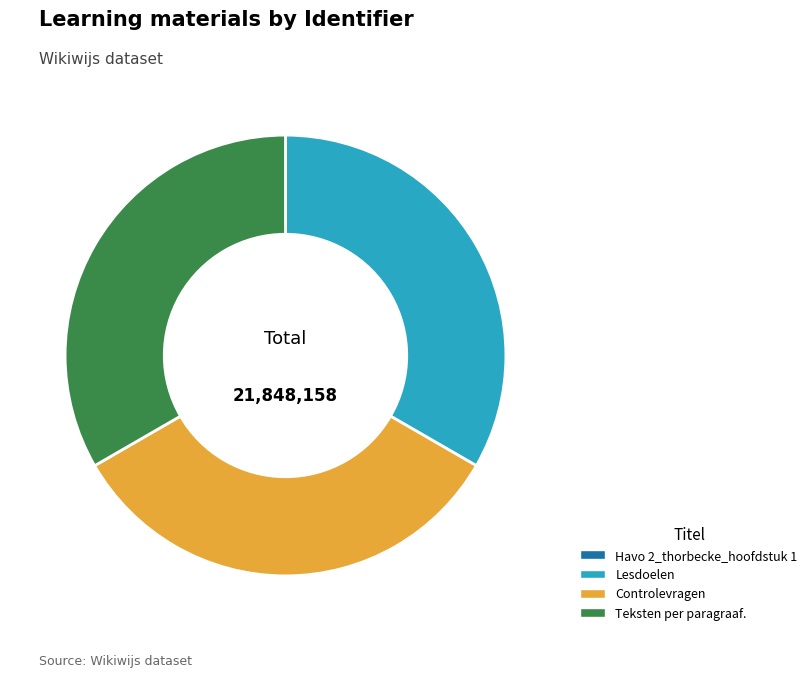

Is it true that Controlevragen is 39% of the pie?

False